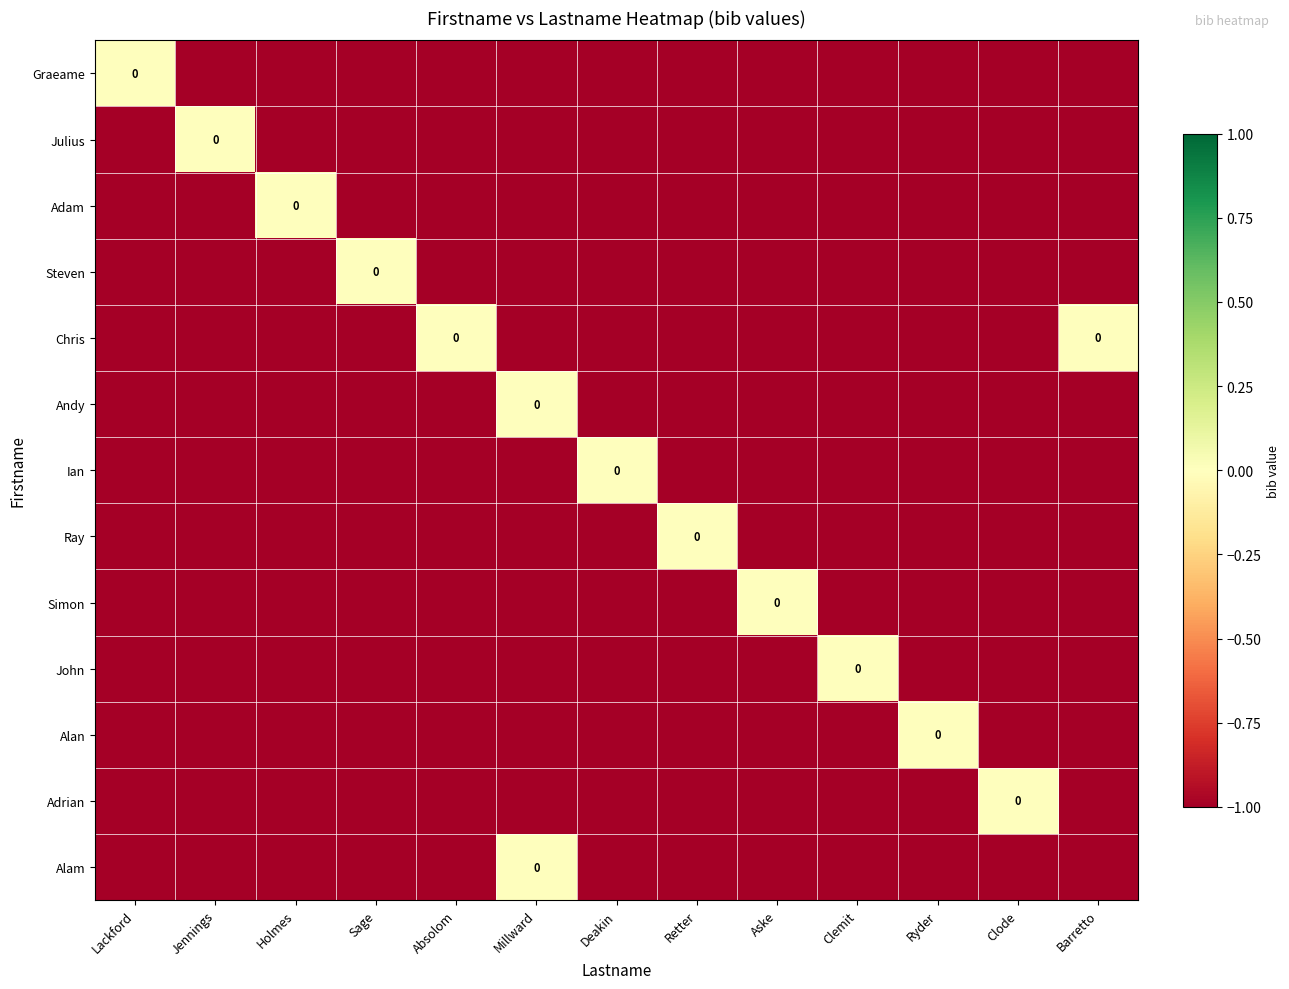

How many values in Andy are below zero?

12